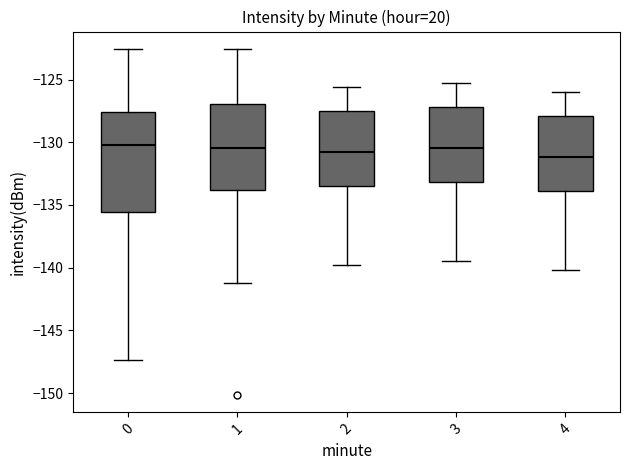

Reading left to right, transcribe this box plot: for each box, give where its median line is, the range the box spans, and where its two whiskers end, as read against the y-axis. The values are not printed on the chart, so give them approximately, as read against the axis.

0: median -130.5, box -135.5 to -127.5, whiskers -147.5 to -122.5
1: median -130.5, box -134.0 to -127.0, whiskers -141.0 to -122.5
2: median -130.5, box -133.5 to -127.5, whiskers -140.0 to -125.5
3: median -130.5, box -133.0 to -127.0, whiskers -139.5 to -125.5
4: median -131.0, box -134.0 to -128.0, whiskers -140.0 to -126.0